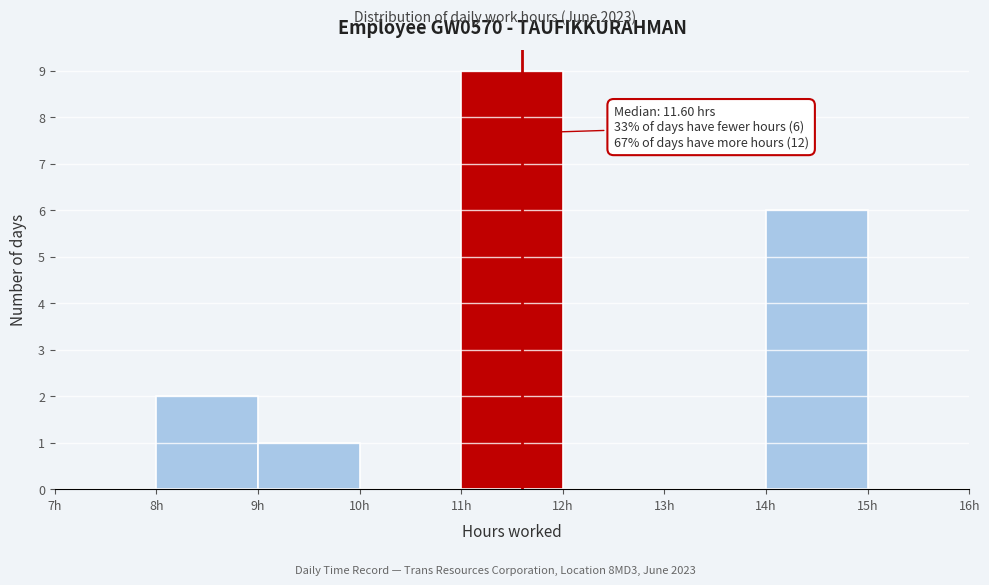

Over which range of the x-axis is the bar tallest?

11 to 12